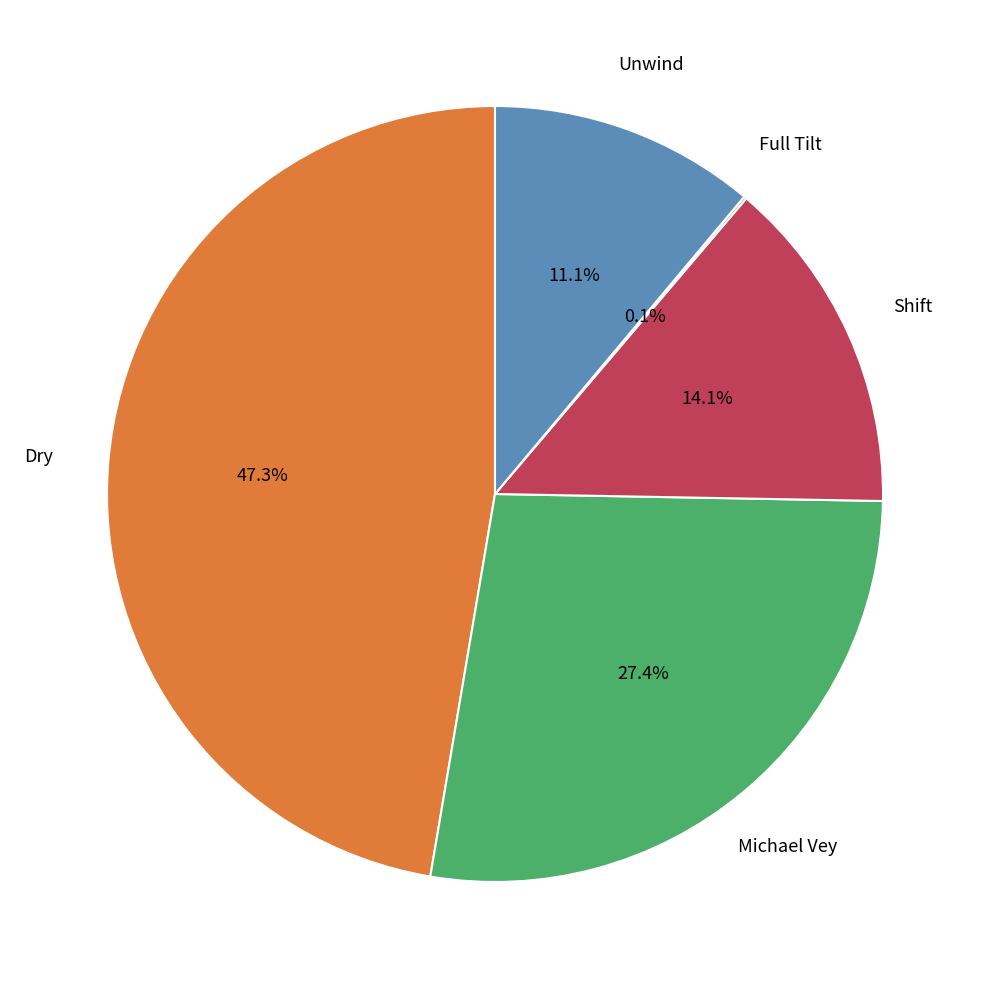

Does any single category account for the majority?

No